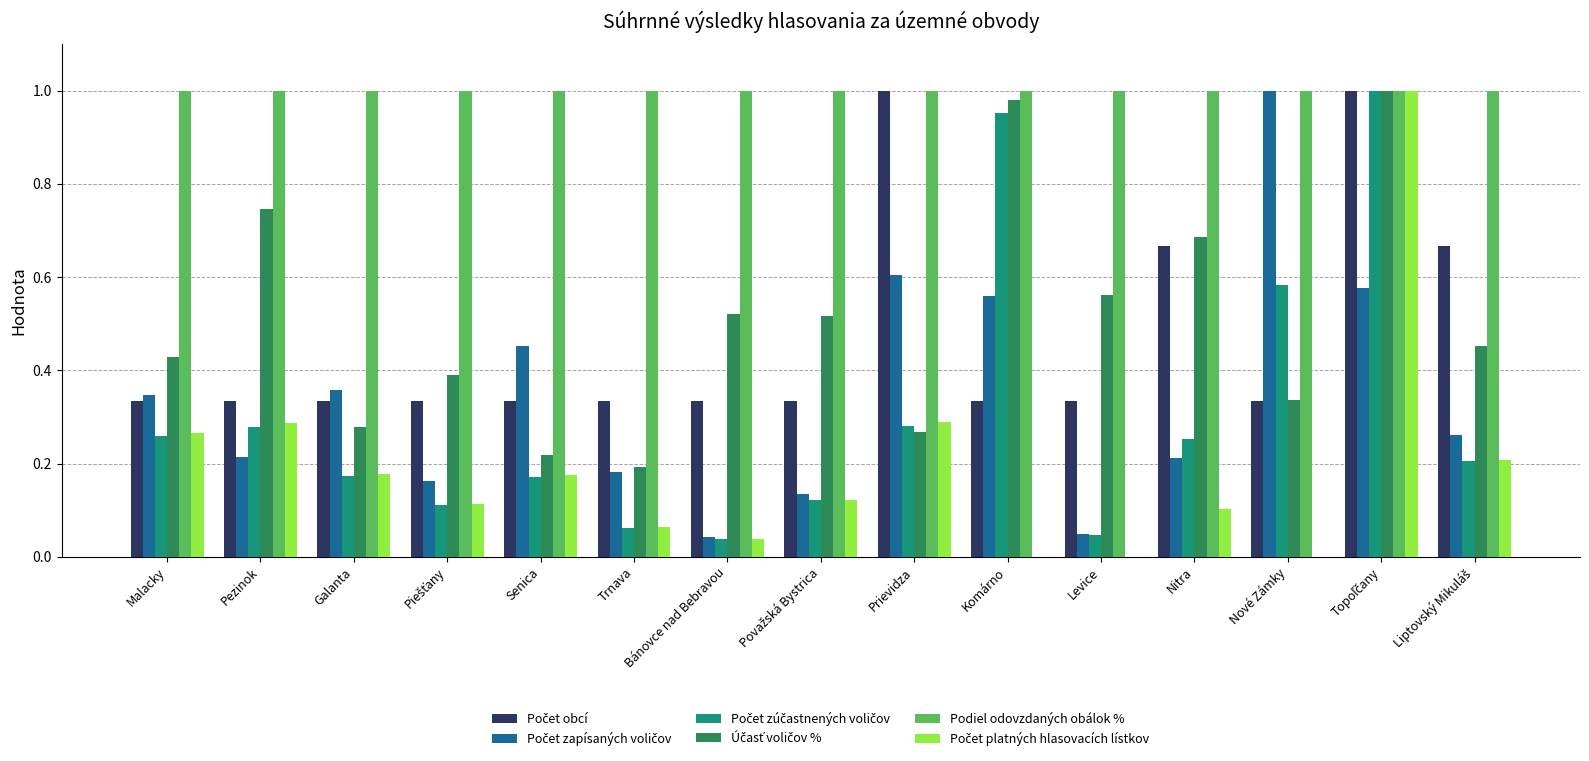

The value of Podiel odovzdaných obálok % at Malacky is 1.0. True or false?

True